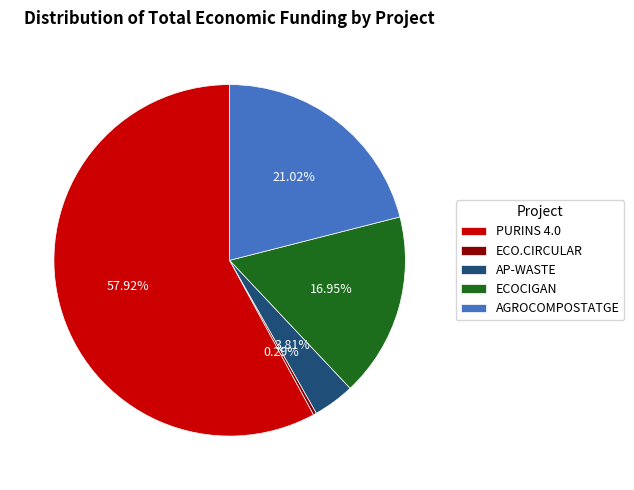

Is it true that AGROCOMPOSTATGE is 21% of the pie?

True